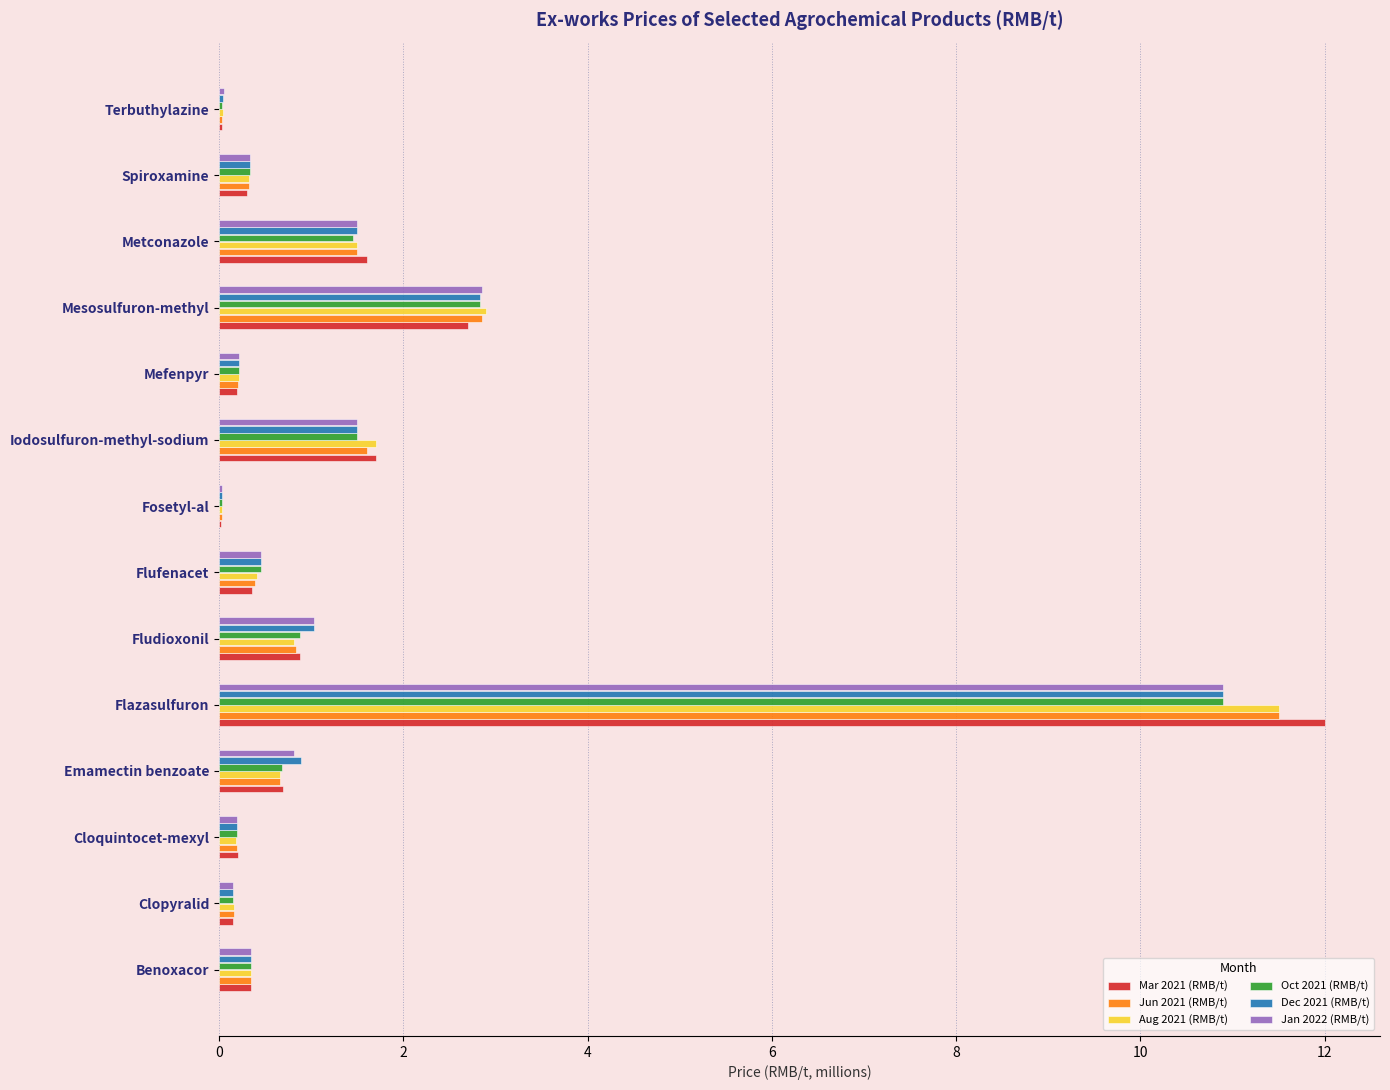

At which category is the sum across all series the highest?

Flazasulfuron